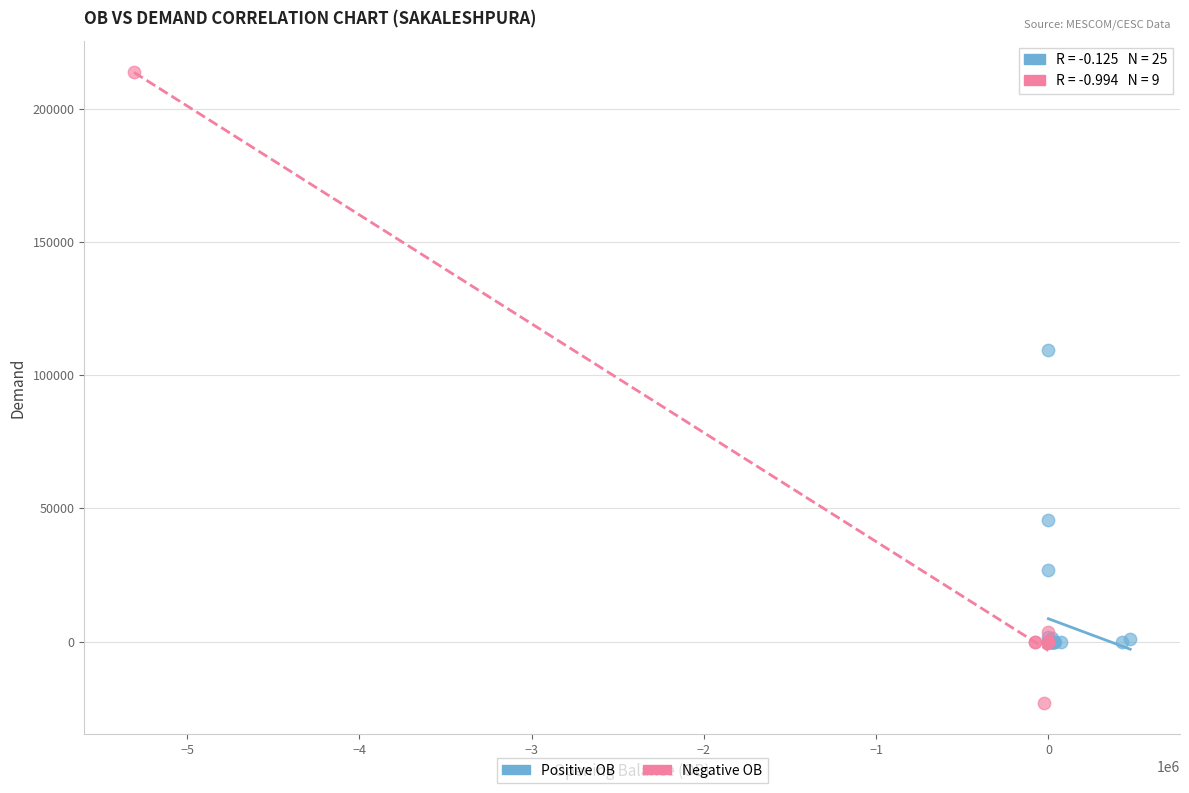

Which series contains the lowest Y value?

Negative OB